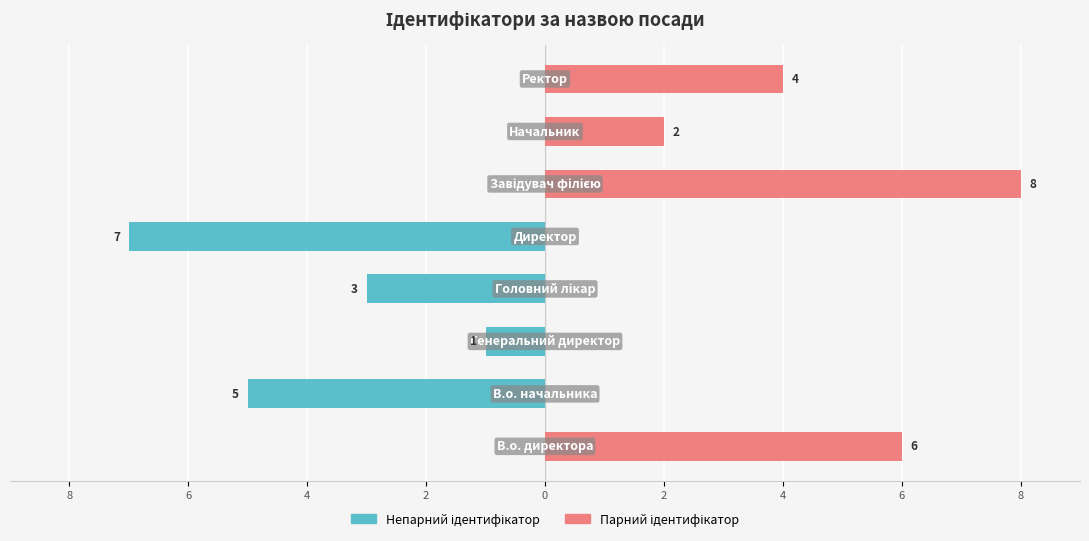

True or false: Парний ідентифікатор has a value of -4 at 2.

False